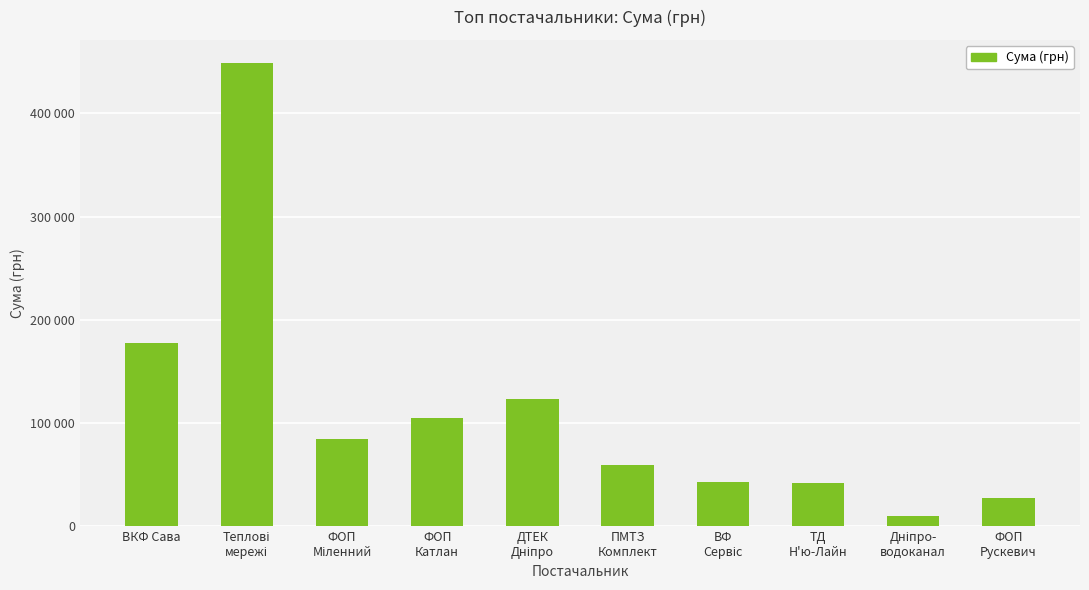

Rank the categories by value from highest to lowest.

Теплові
мережі, ВКФ Сава, ДТЕК
Дніпро, ФОП
Катлан, ФОП
Міленний, ПМТЗ
Комплект, ВФ
Сервіс, ТД
Н'ю-Лайн, ФОП
Рускевич, Дніпро-
водоканал